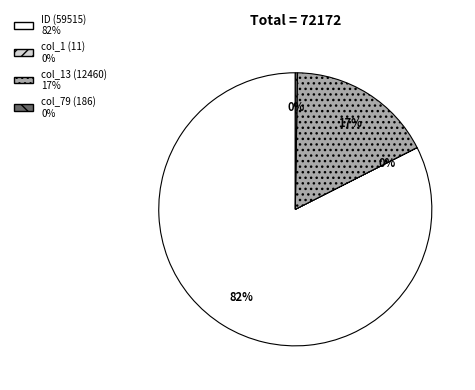

To the nearest percent, what is the average slice percentage?

25%